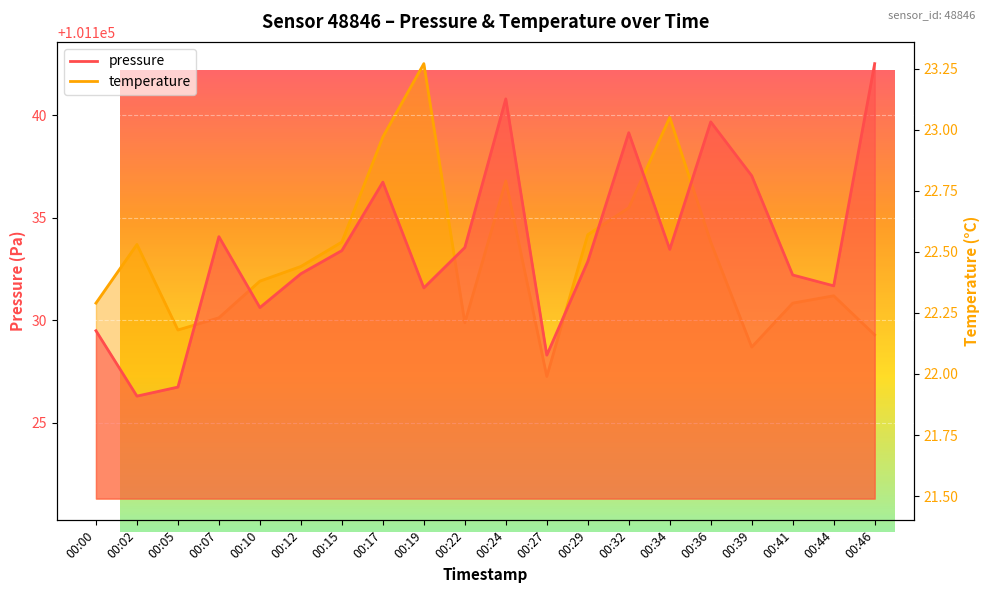

In temperature, how many points are higher than both neighbors (excluding endpoints)?

5